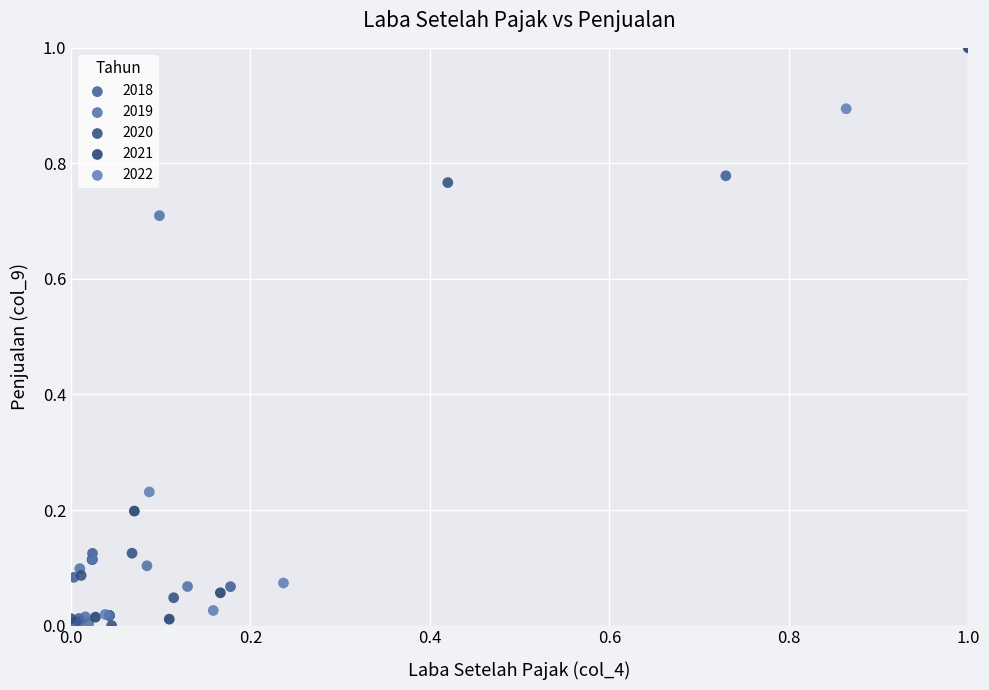

What are all the series names shown in the legend?

2018, 2019, 2020, 2021, 2022